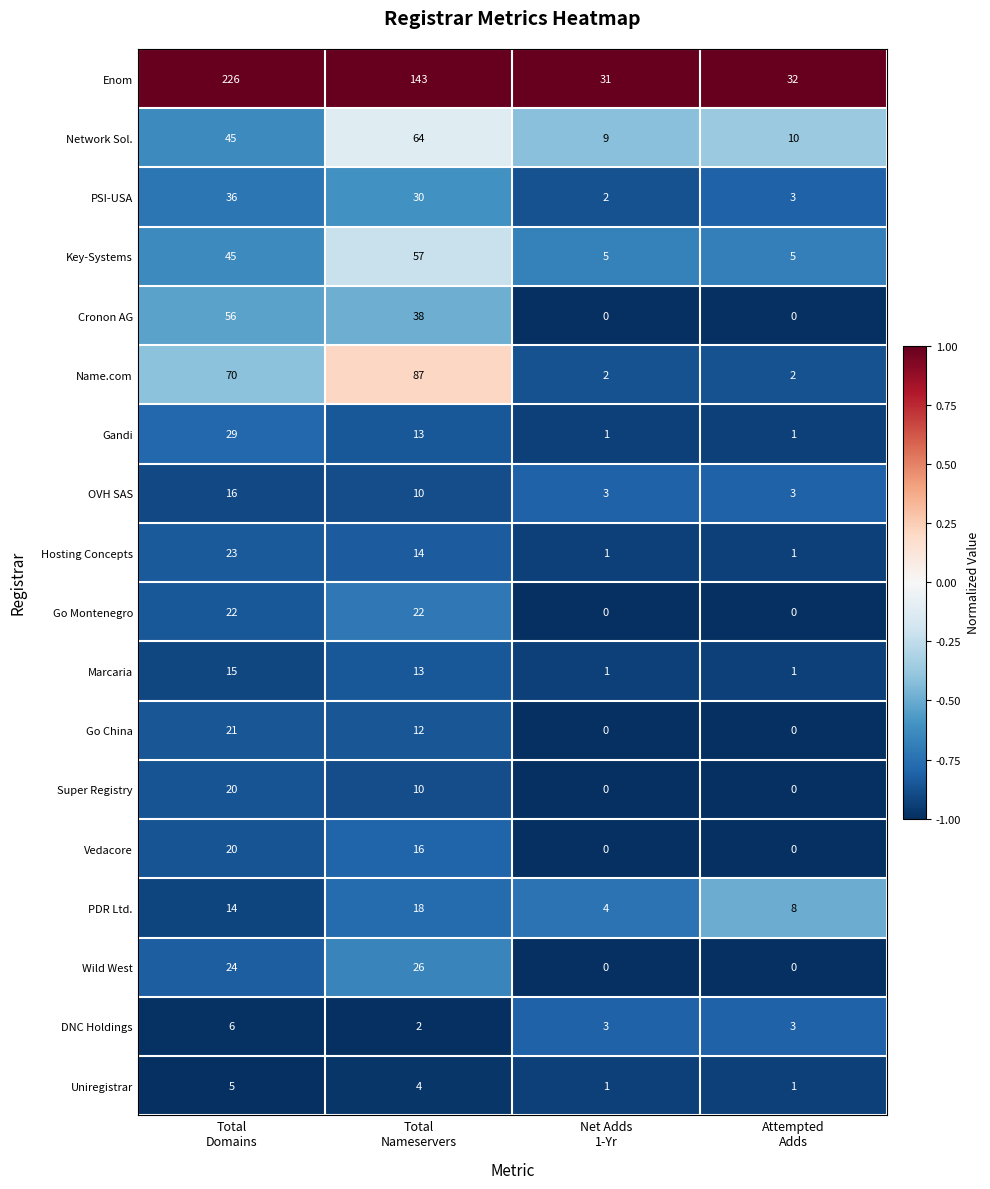

Which series has the largest total across all categories?

Enom